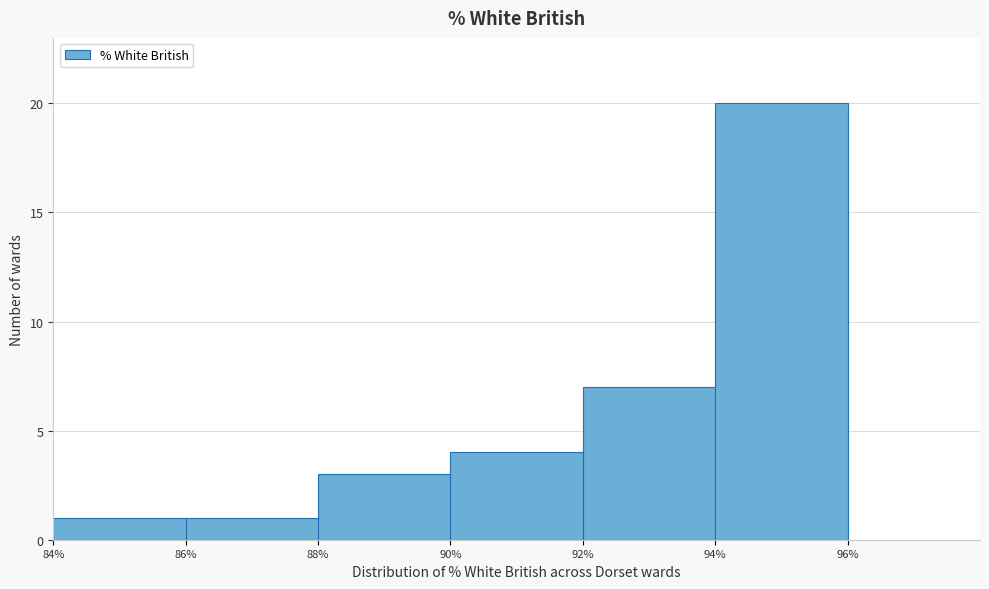

How tall is the bar that spans 94% to 96% on the x-axis? The values are not printed on the chart, so give them approximately, as read against the axis.

20